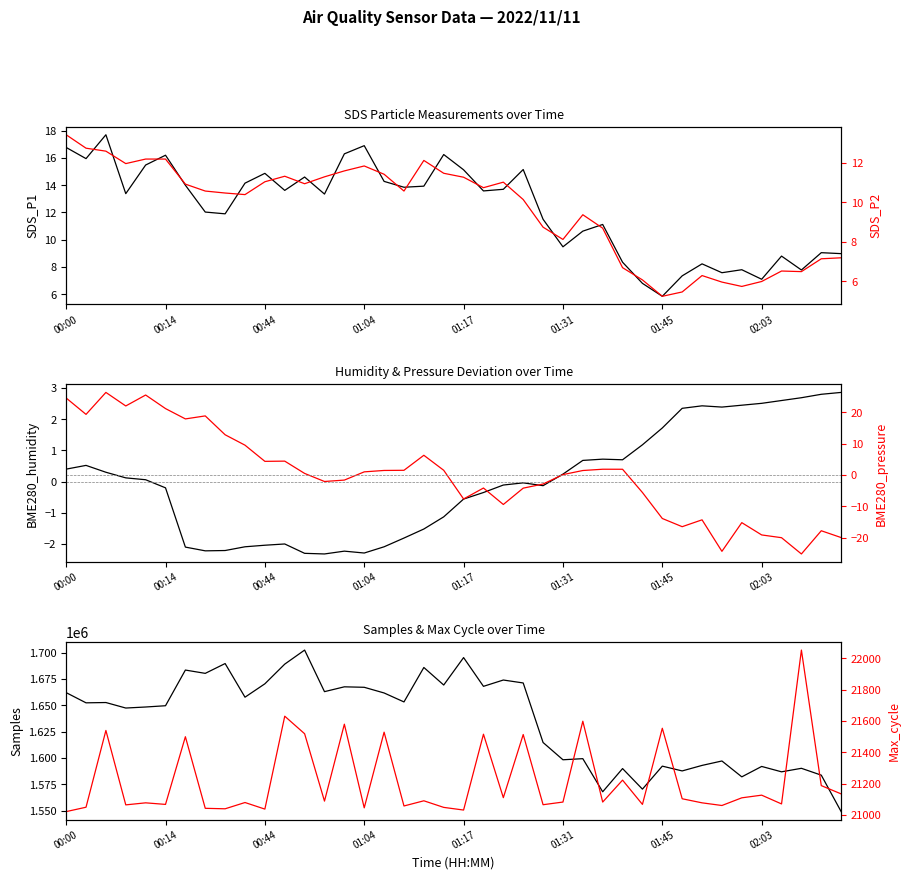

How many lines are shown in the chart?

6